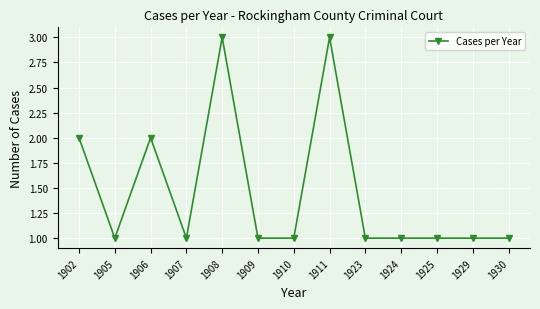

What is the value of the 7th point from the left?

1